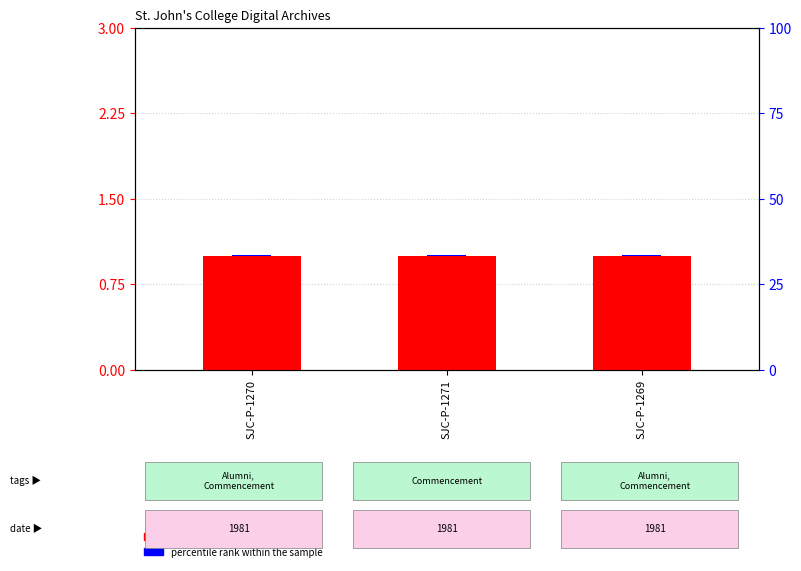

Count the number of data series in this chart.

2